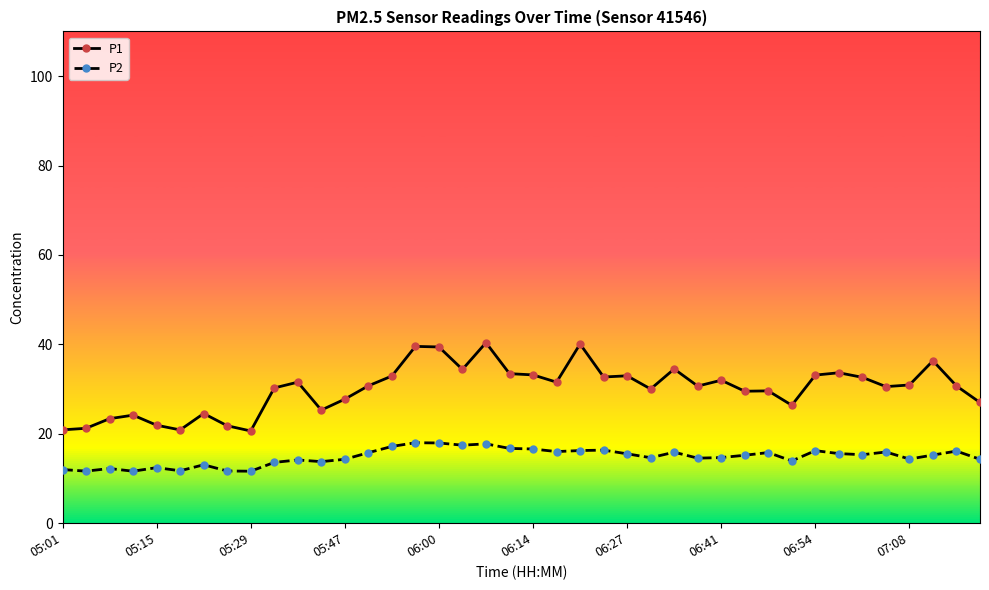

Which series has the largest range (max minus min)?

P1